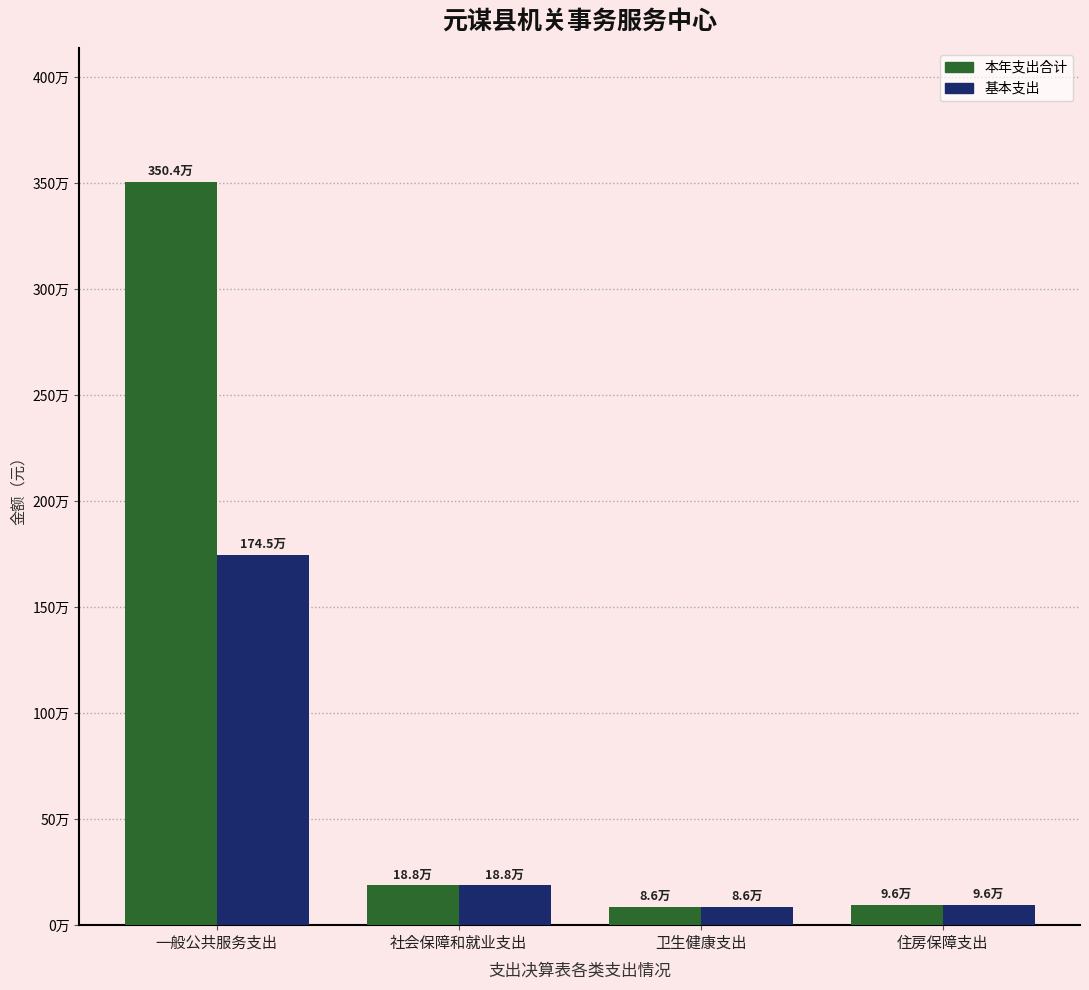

Does the chart contain any negative values?

No